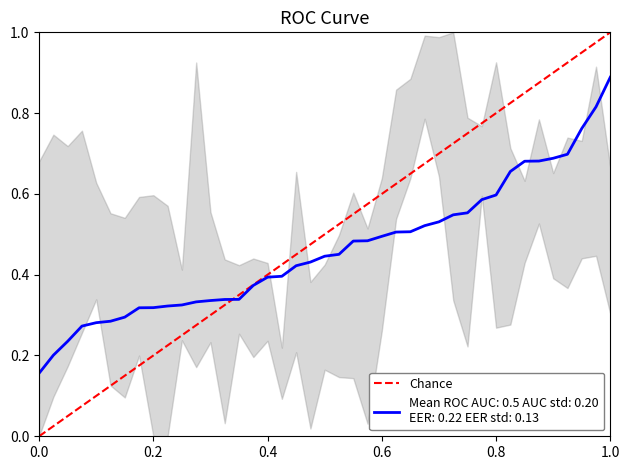

What is the maximum value shown in the chart?

1